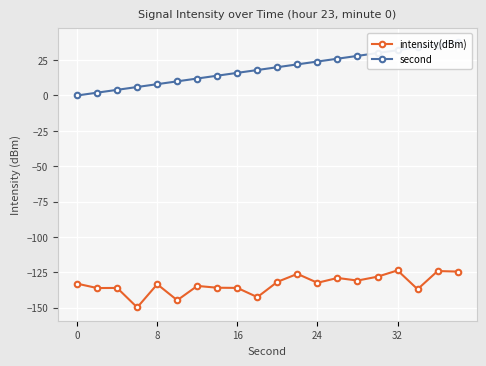

True or false: intensity(dBm) has a value of -133.0 at 0.

True